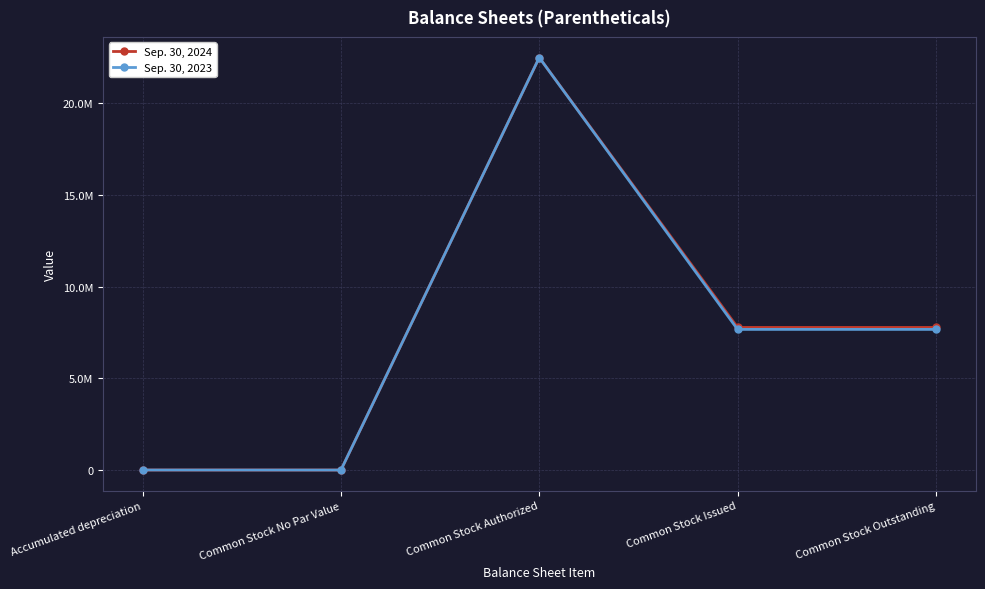

At which label does Sep. 30, 2023 first exceed 7671099?

Common Stock Authorized